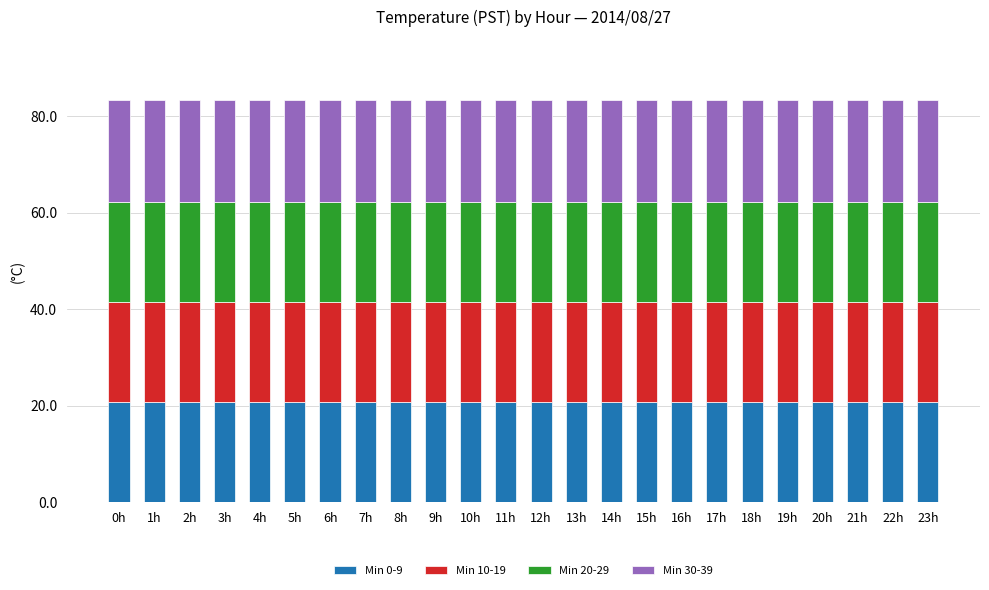

What is the minimum value for Min 0-9?

20.7